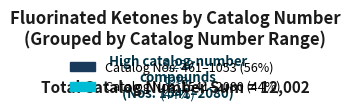

To the nearest percent, what is the average slice percentage?

8%